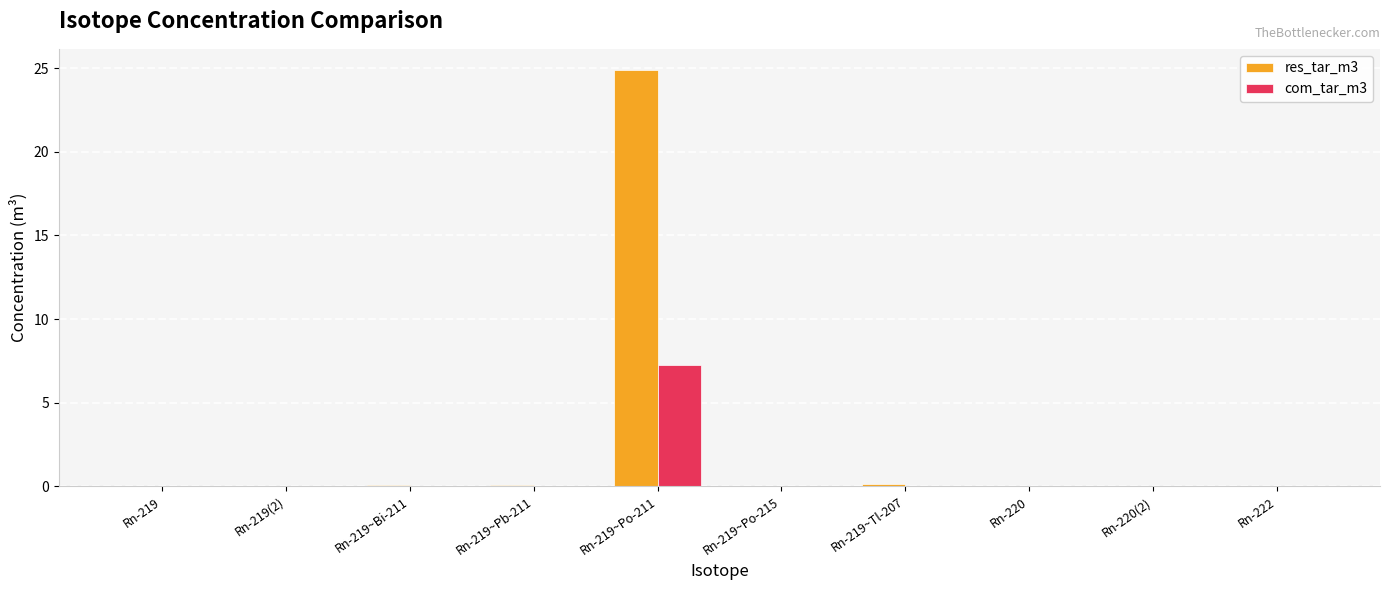

Which series has the largest range (max minus min)?

res_tar_m3